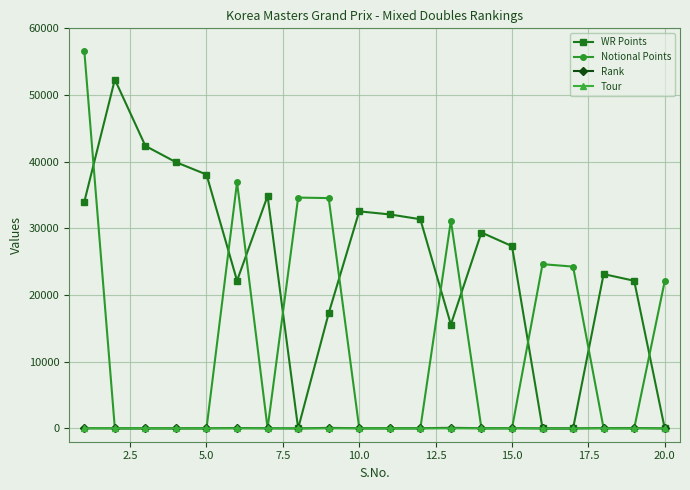

Count the number of categories in the chart.

20